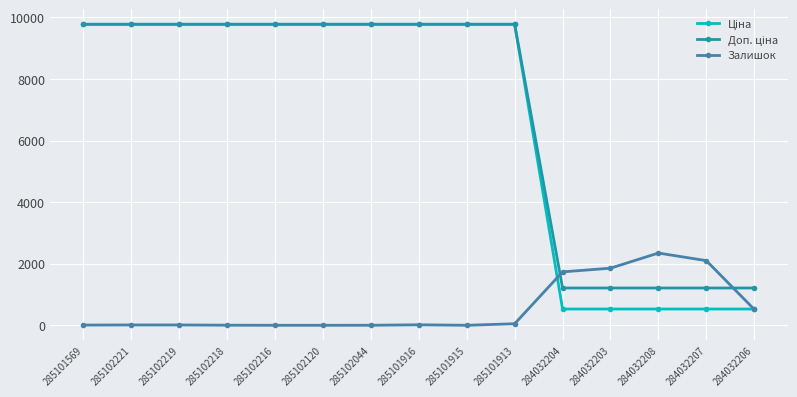

What is the total value across all series at 284032207?

3837.9